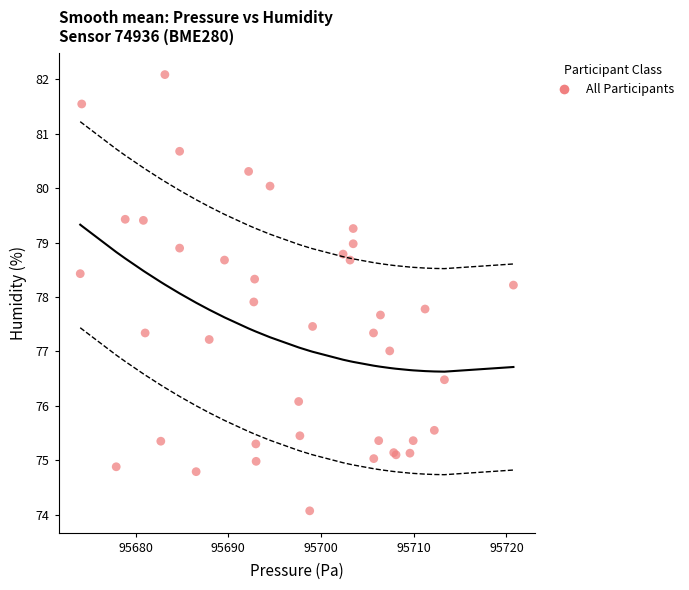

What Y value in the scatter plot is closest to 78?

77.9